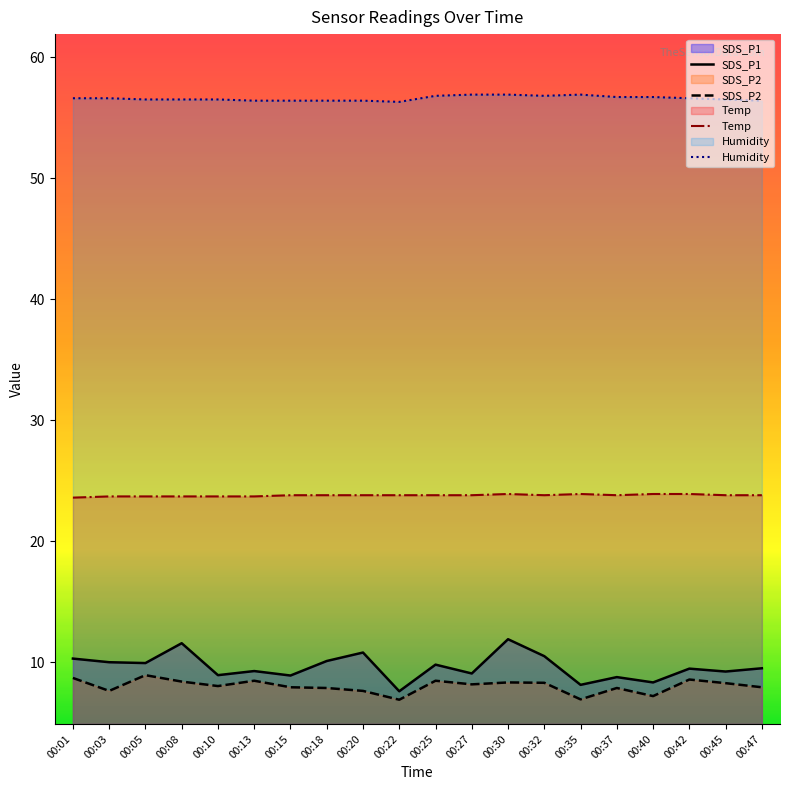

How many distinct data groups are displayed?

4